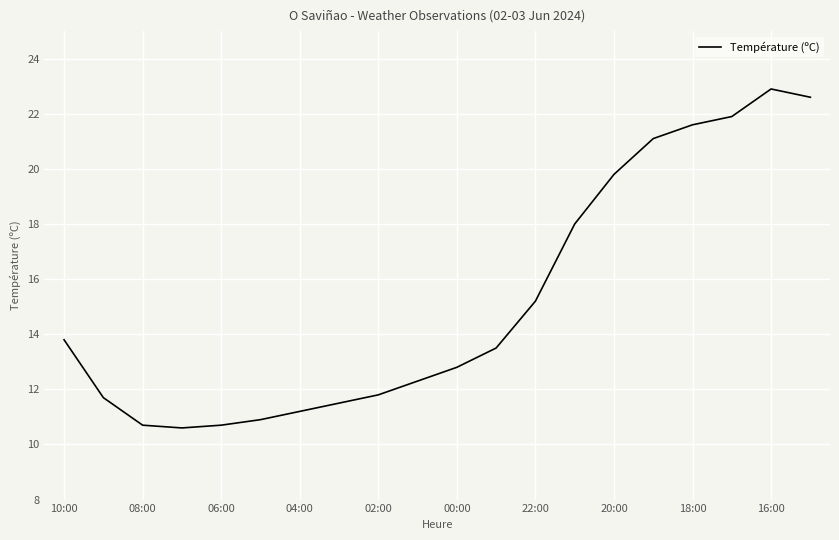

How many lines are shown in the chart?

1